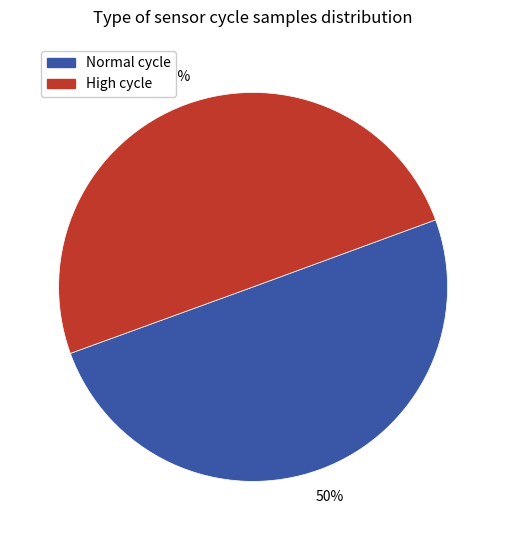

To the nearest percent, what is the average slice percentage?

50%